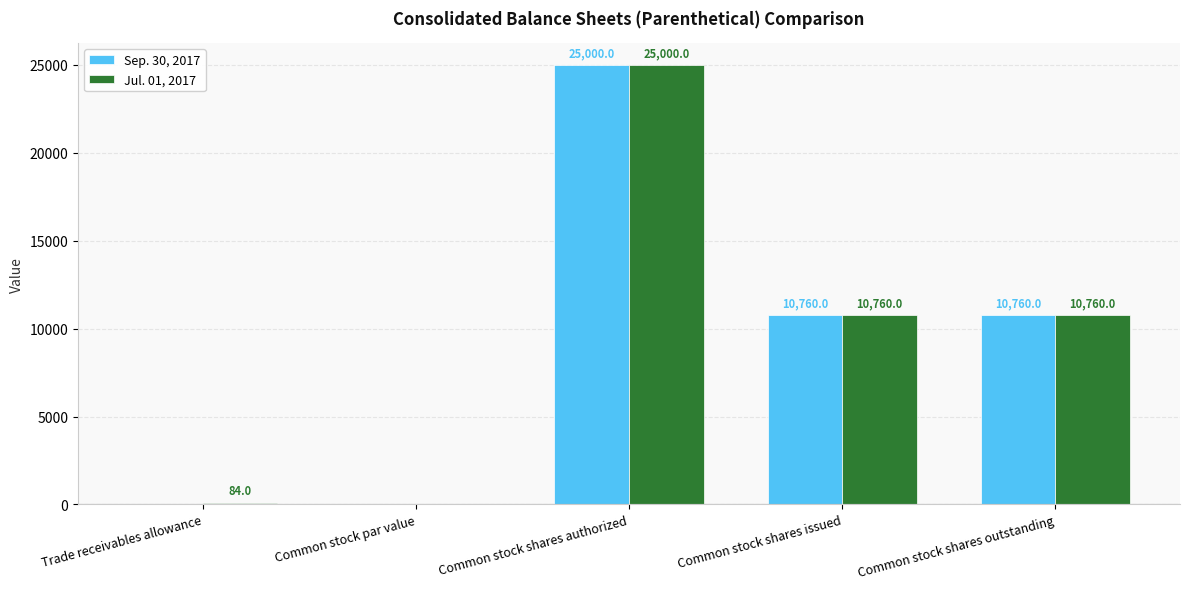

At which category is the sum across all series the highest?

Common stock shares authorized